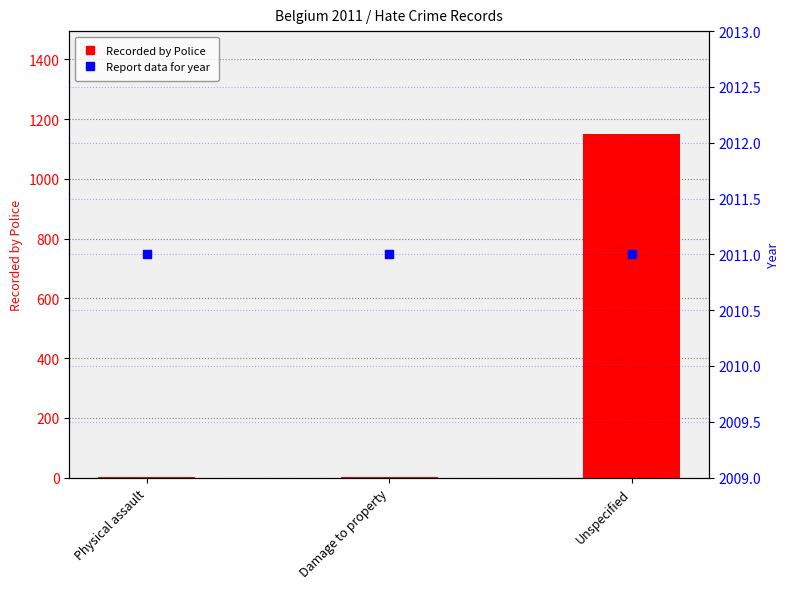

Which series contains the lowest Y value?

Recorded by Police